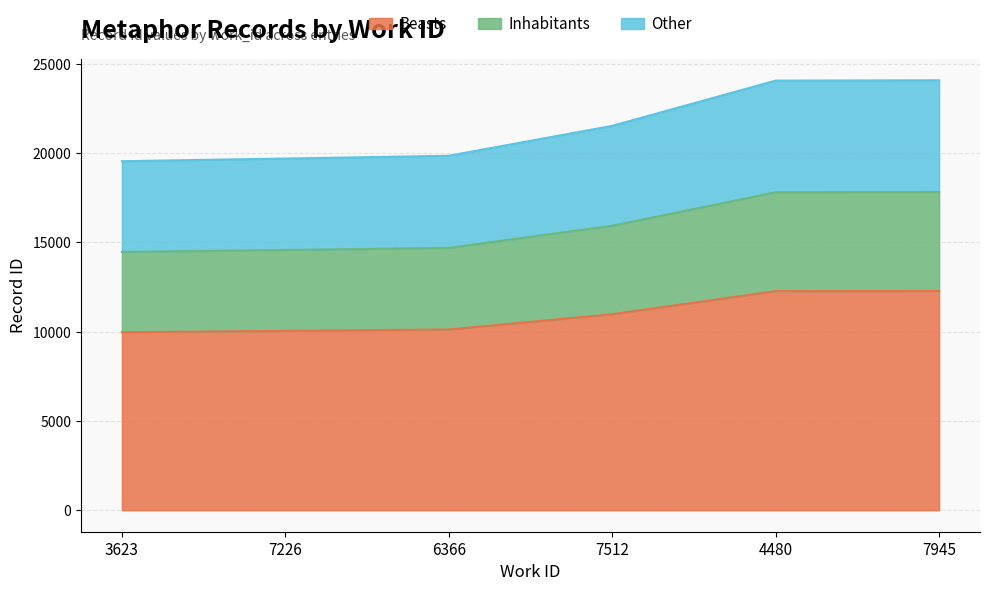

The value at 6366 is 2480.1. True or false?

False